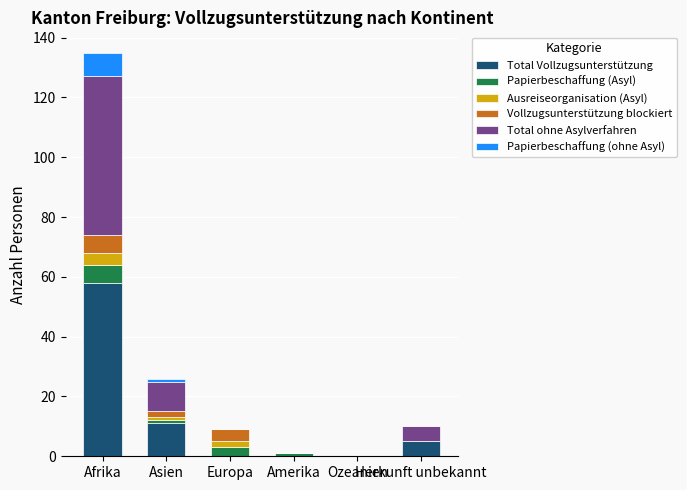

Does the chart contain stacked bars?

Yes